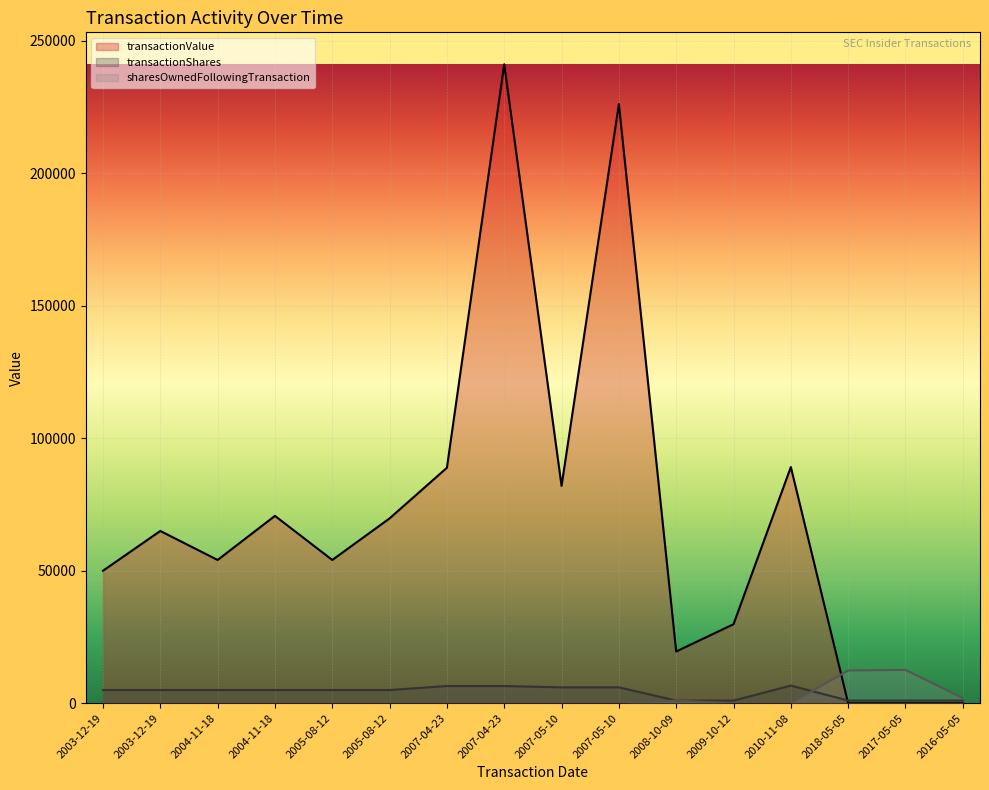

At which label does transactionShares first exceed 5000?

2007-04-23